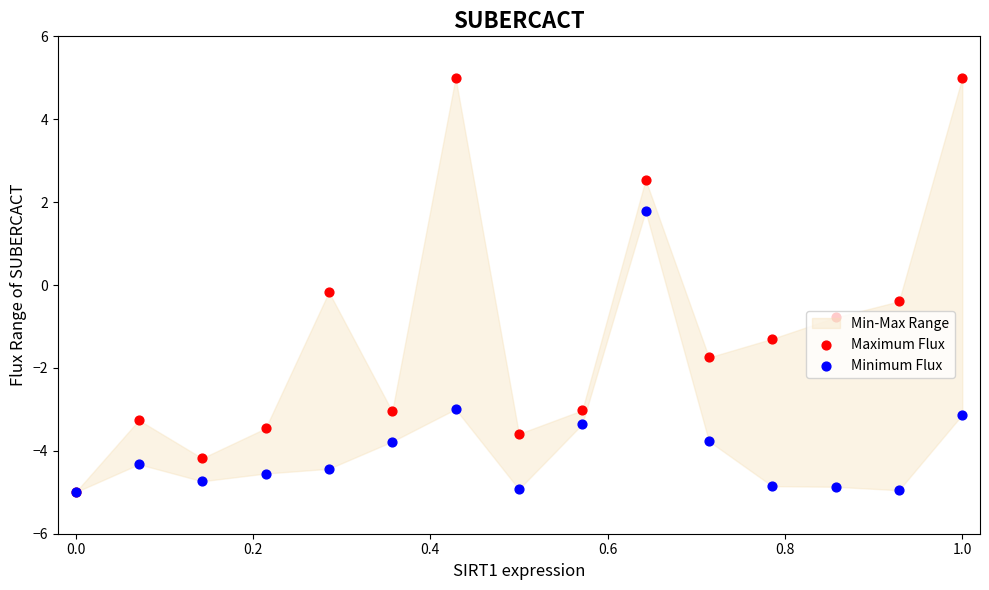

Which series reaches the minimum Y coordinate?

Maximum Flux